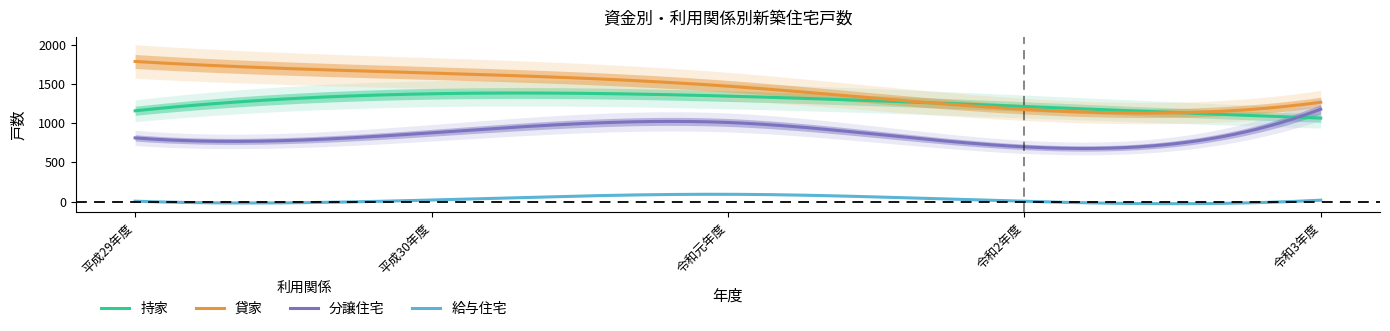

Is it true that 分譲住宅 equals 155 at 令和2年度?

False